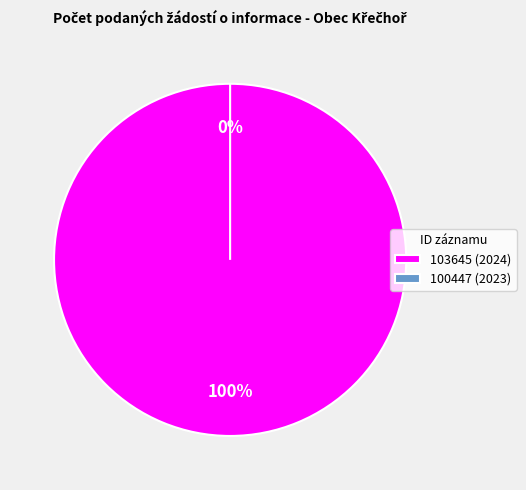

Is there any slice that represents more than half of the pie?

Yes